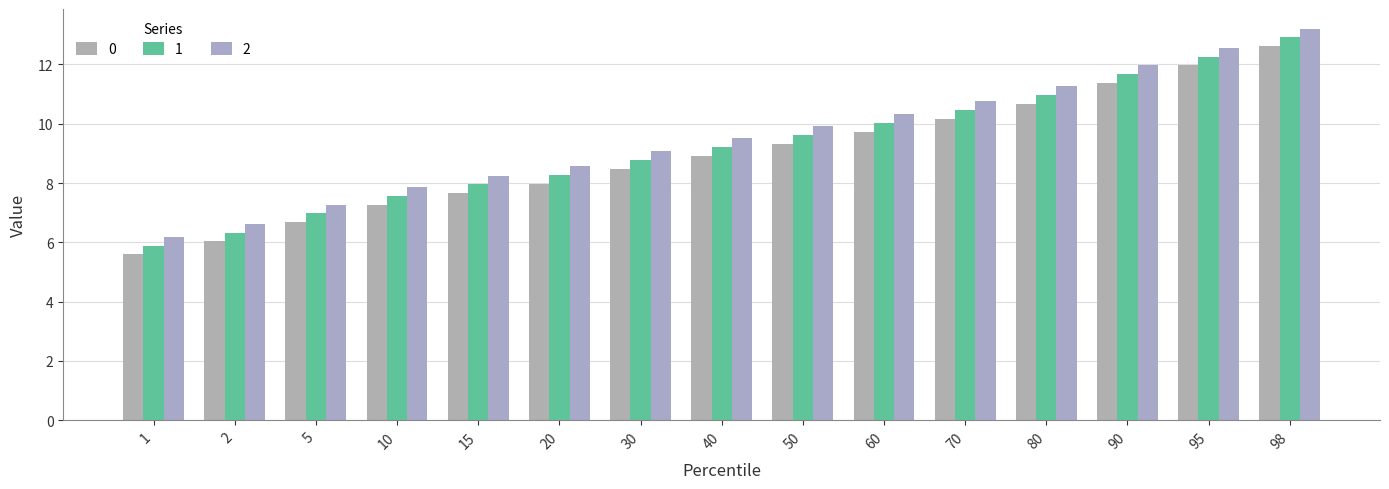

Read the 1 value at 98.

12.9